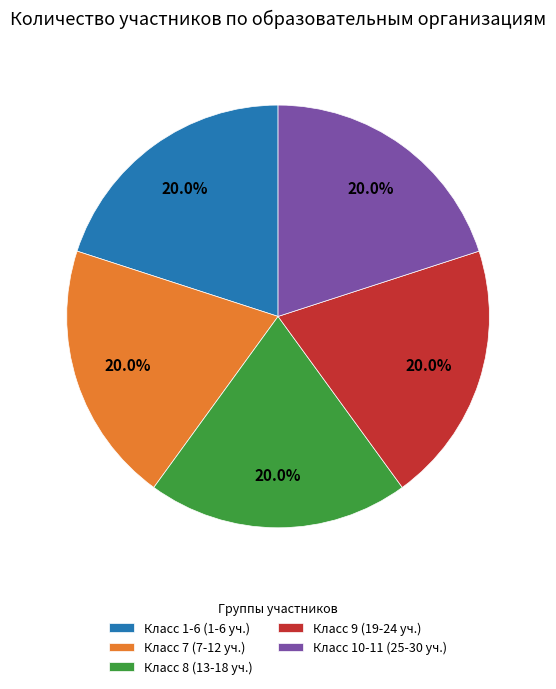

What percentage do Класс 10-11 (25-30 уч.) and Класс 8 (13-18 уч.) together represent?

40.0%